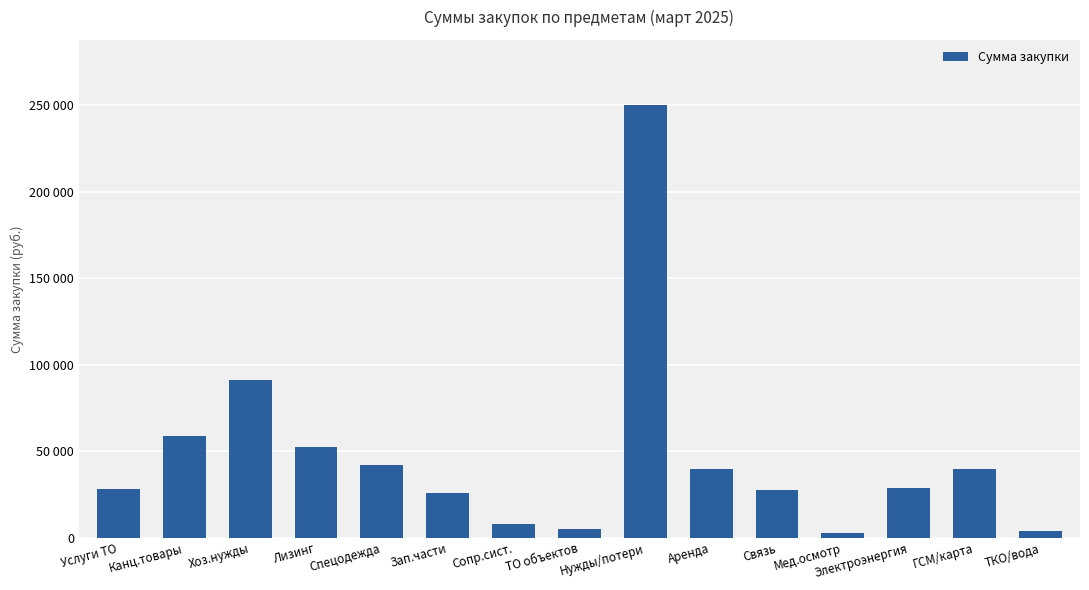

What is the change in value from Услуги ТО to Сопр.сист.?

-20368.7